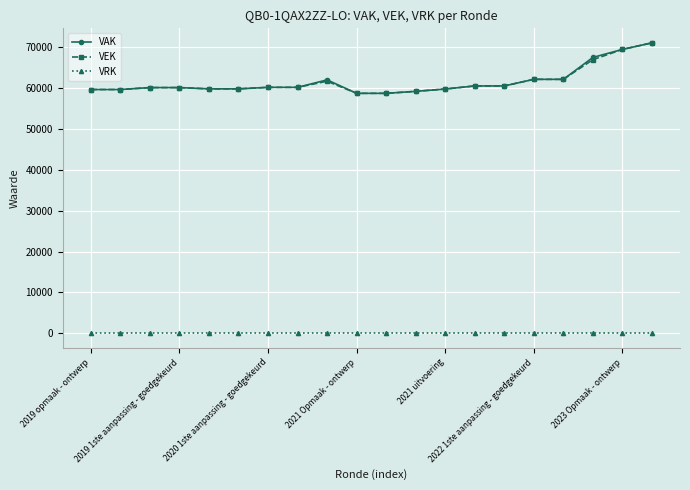

True or false: VRK and VEK intersect in this chart.

False